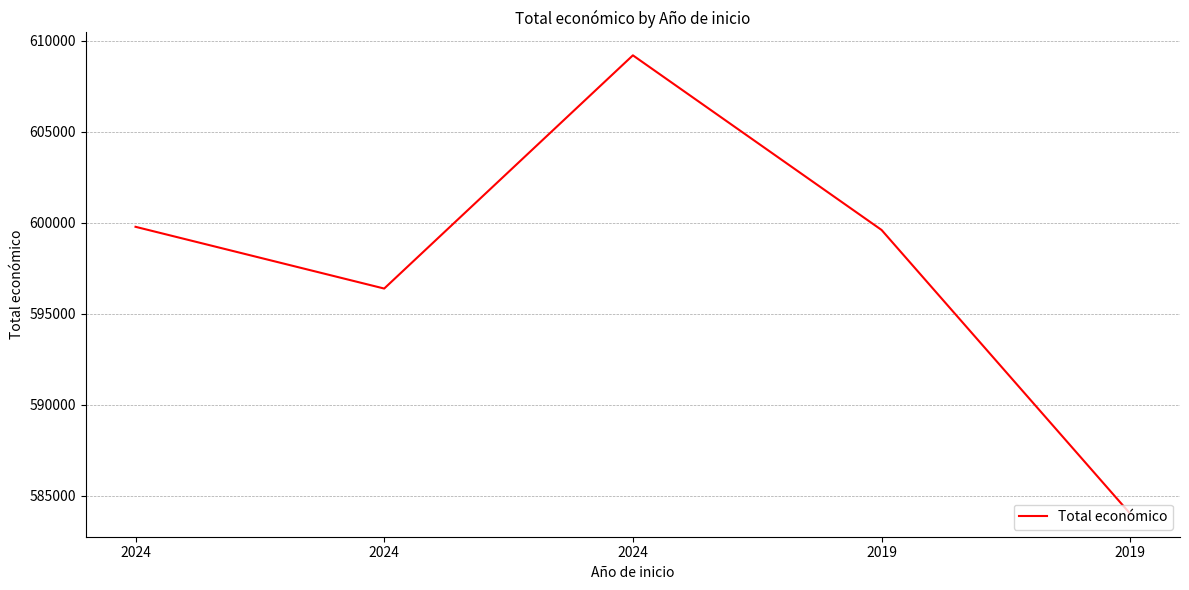

How many lines are shown in the chart?

1